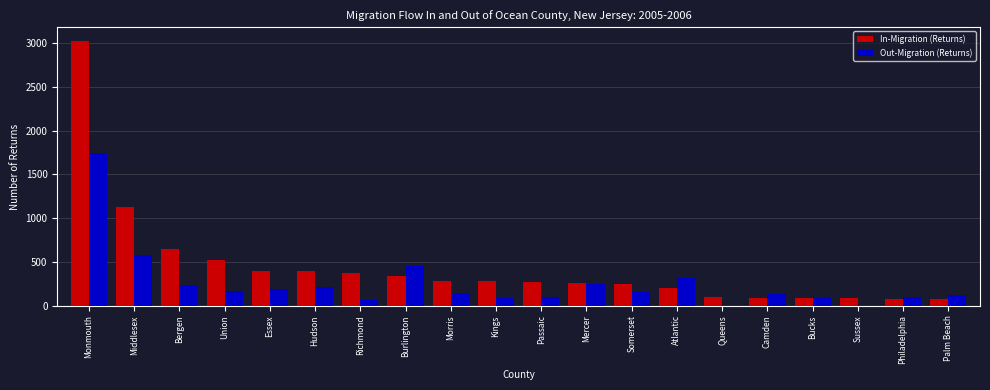

Which category has the highest value in the In-Migration (Returns) series?

Monmouth